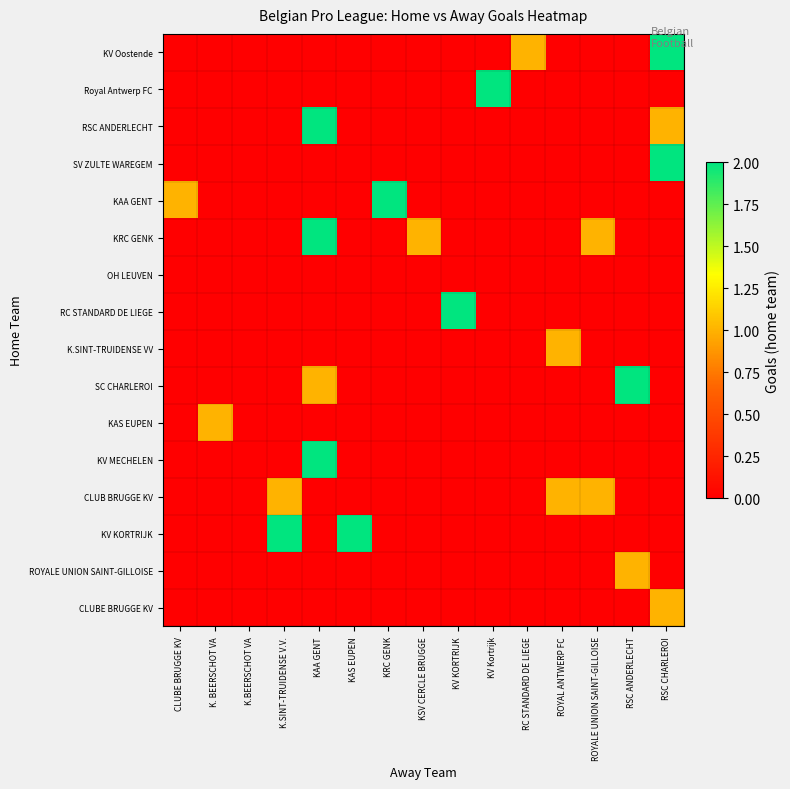

How many data points does each series have?

15